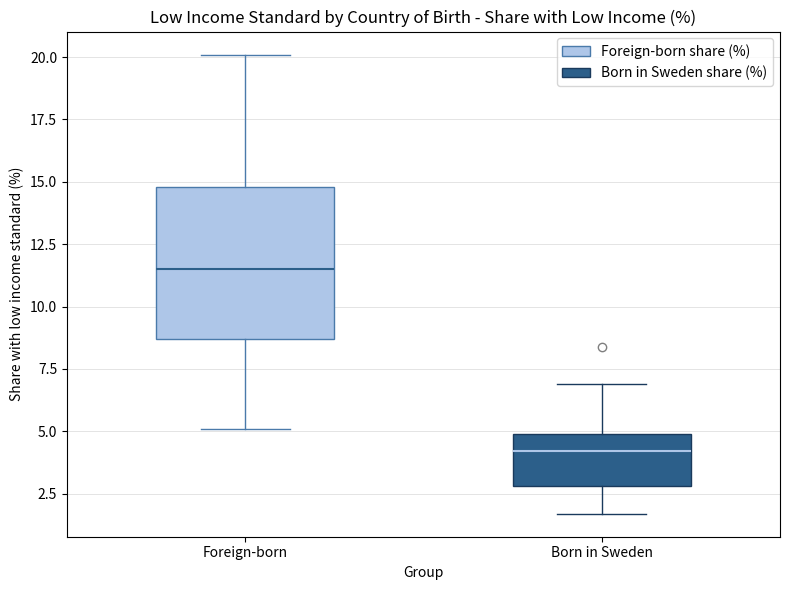

Where is the upper edge of the box for Foreign-born on the y-axis? The values are not printed on the chart, so give them approximately, as read against the axis.

15.0